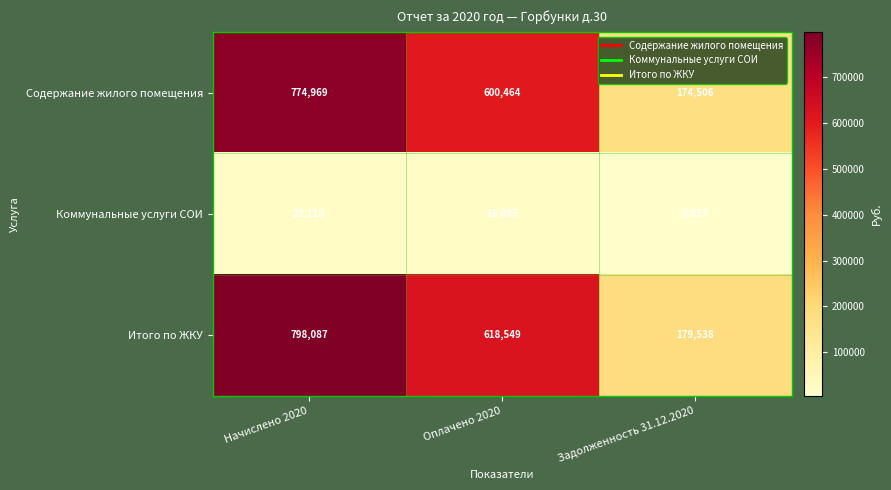

Which category has the lowest value across all series?

Задолженность 31.12.2020